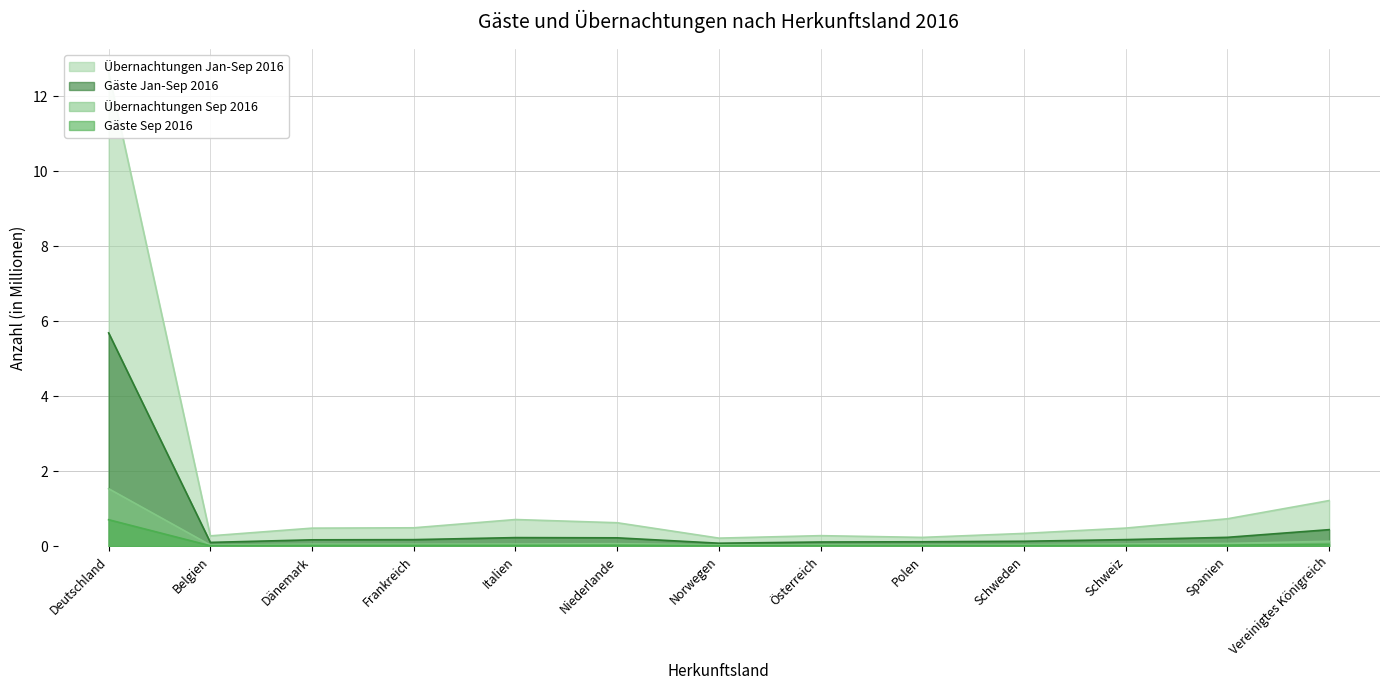

In Übernachtungen Sep 2016, how many points are lower than both neighbors (excluding endpoints)?

4